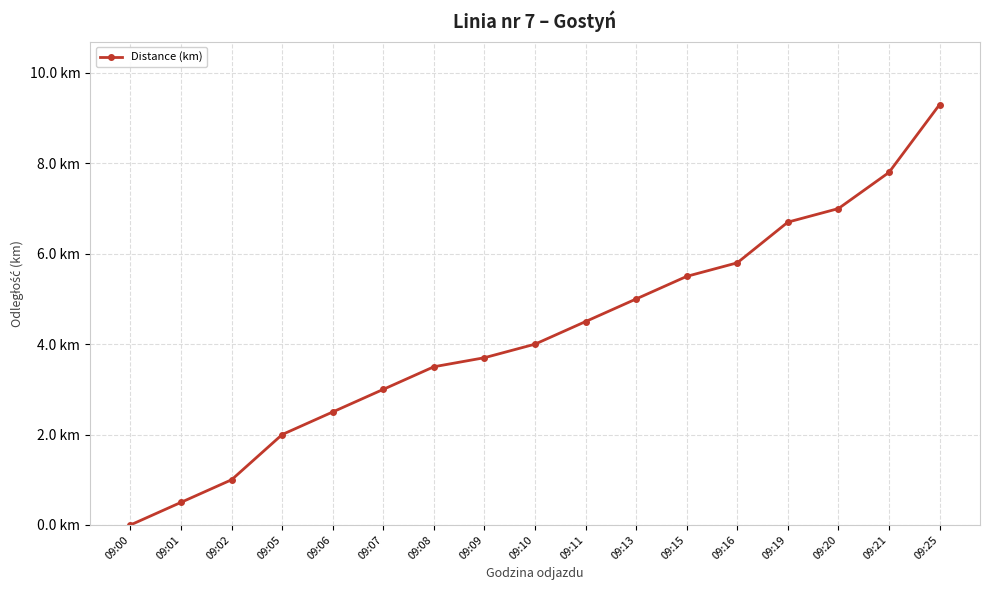

Is it true that the value at 09:20 is 7.0?

True